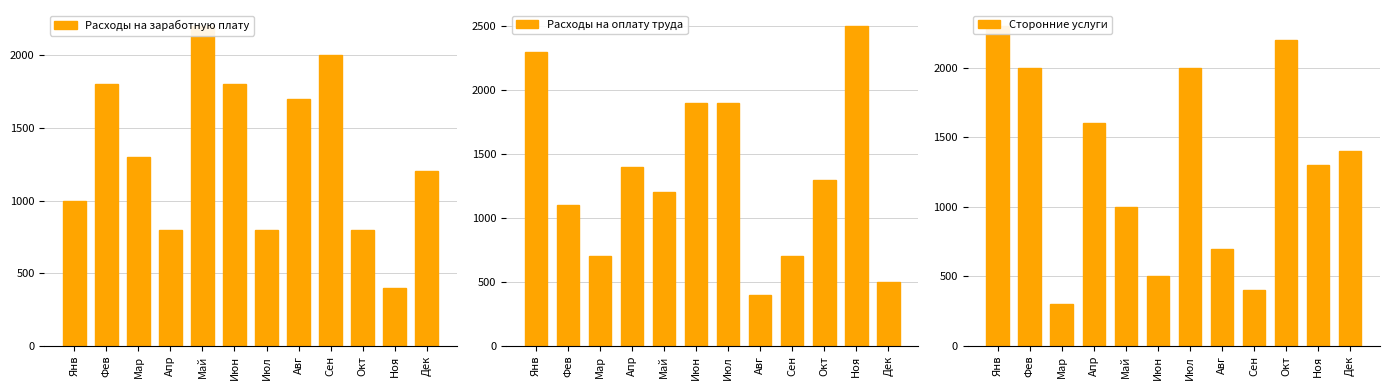

What is the sum of all Расходы на оплату труда values?

15900